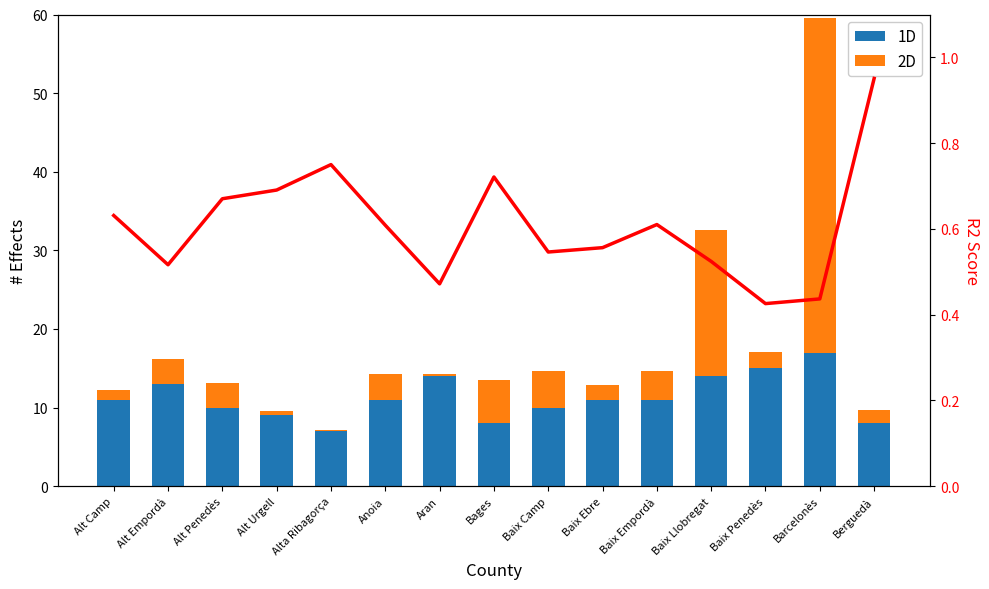

What is the label of the 1st bar from the left?

Alt Camp